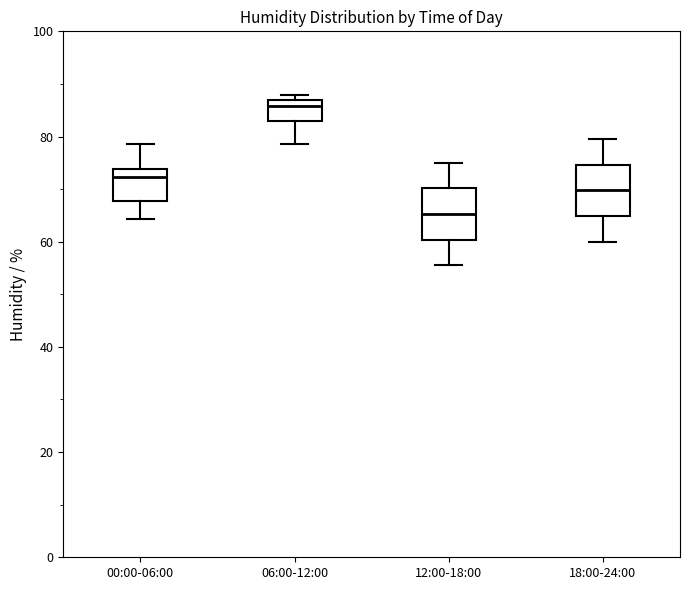

Where does the lower whisker of the box for 18:00-24:00 end on the y-axis? The values are not printed on the chart, so give them approximately, as read against the axis.

60